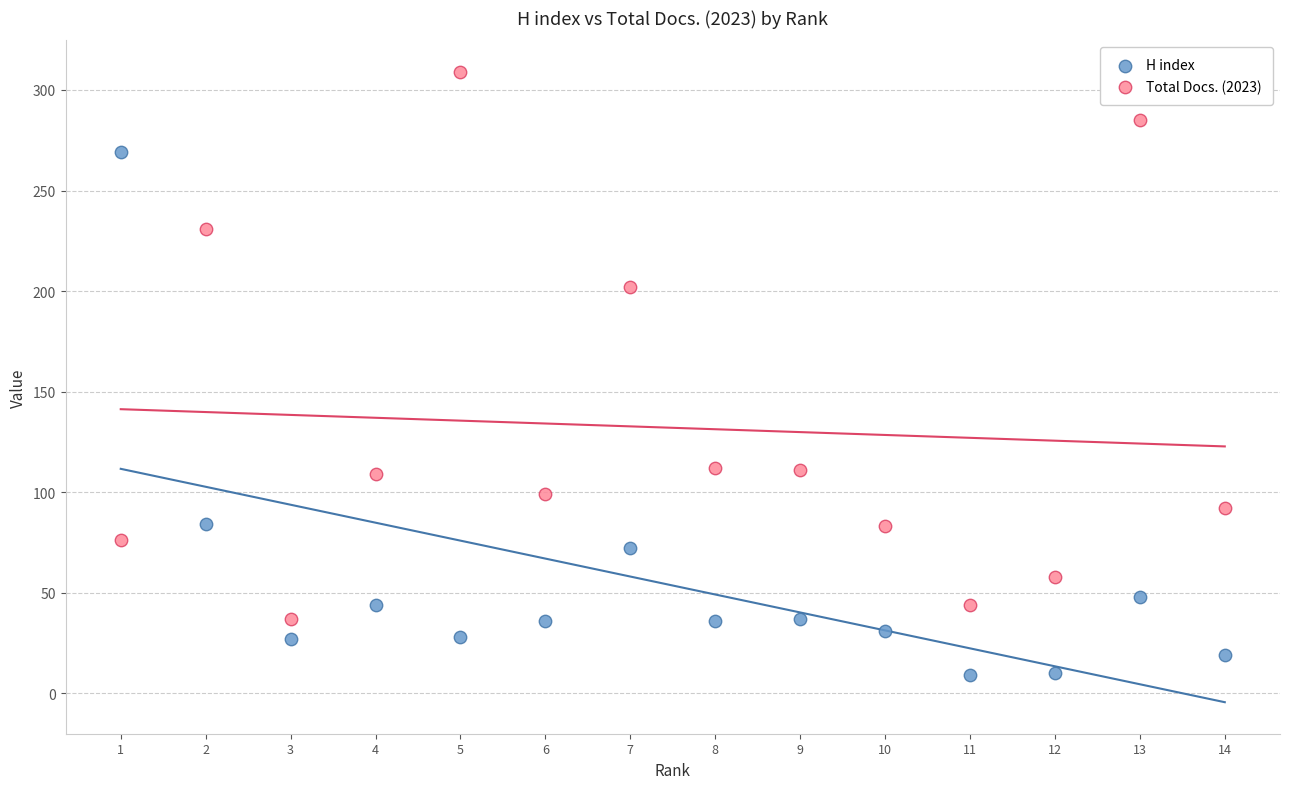

Across all data points, what is the range of X values (max minus min)?

13